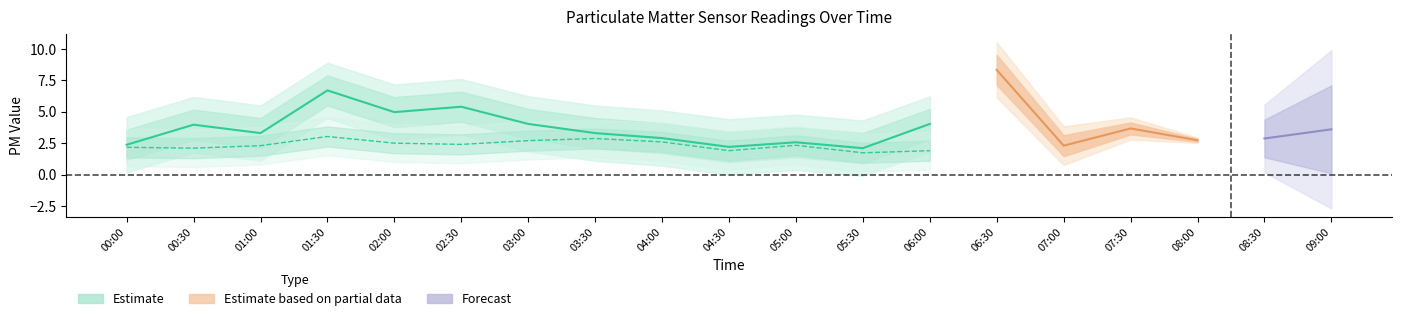

What is the difference between the highest and lowest values at 3?

3.7